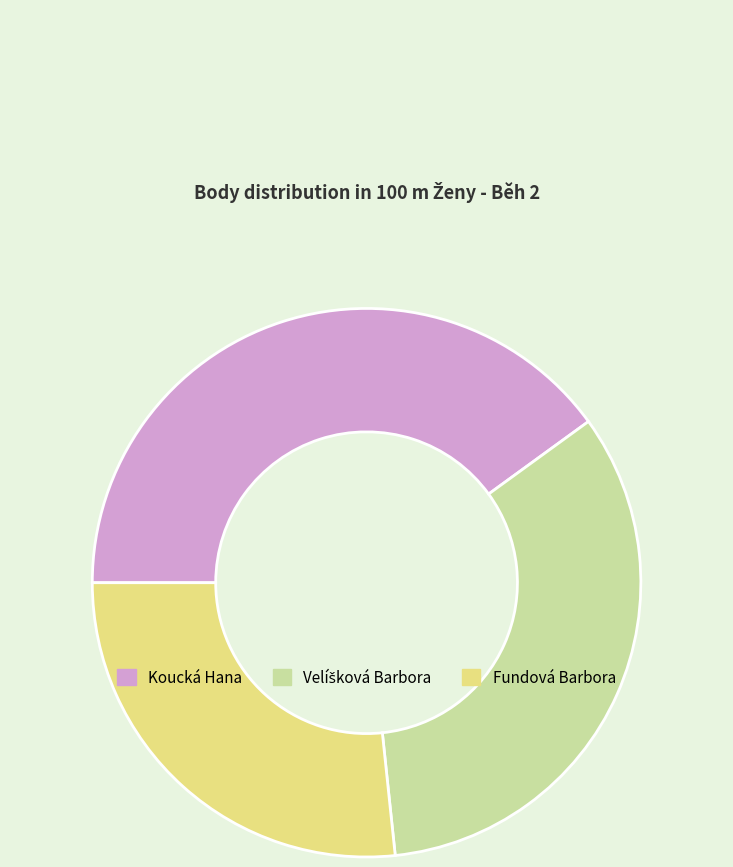

The Koucká Hana slice represents 46% of the pie. True or false?

False